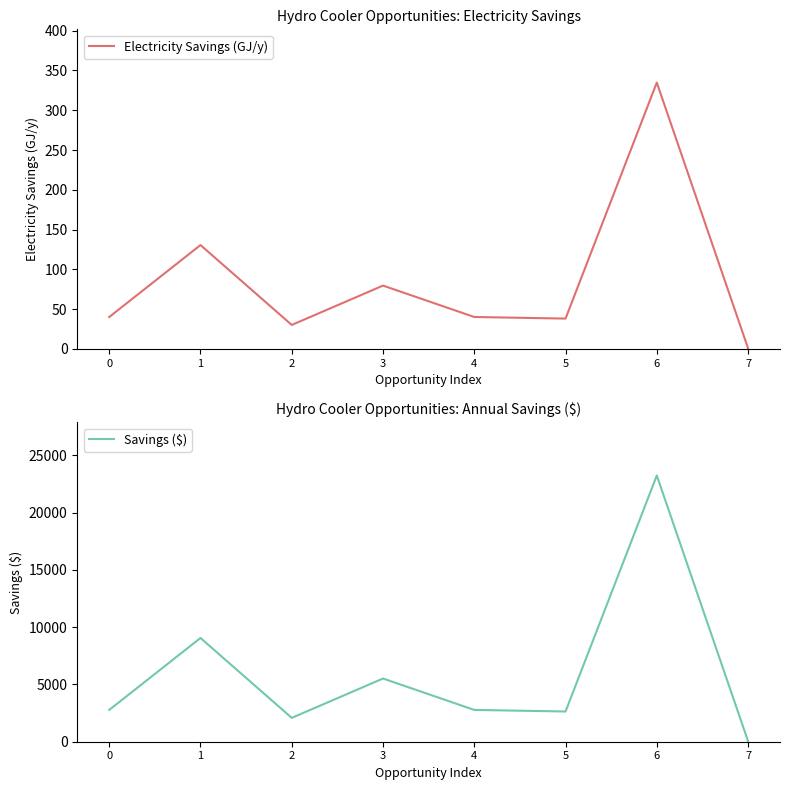

Does the chart display data point markers on the line(s)?

No